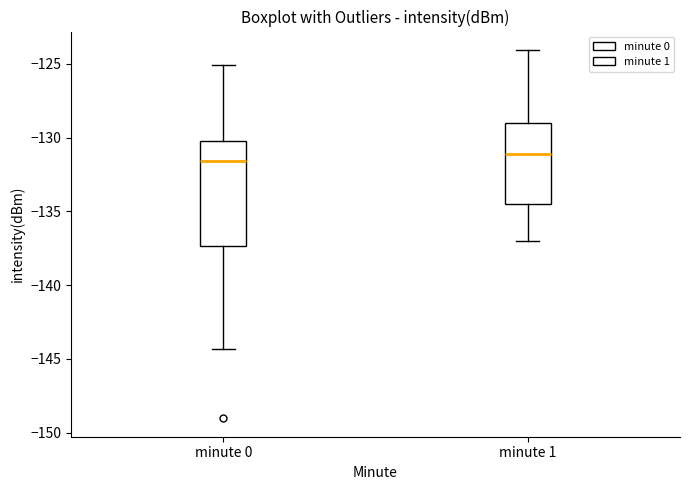

Where does the upper whisker of the box for minute 1 end on the y-axis? The values are not printed on the chart, so give them approximately, as read against the axis.

-124.0